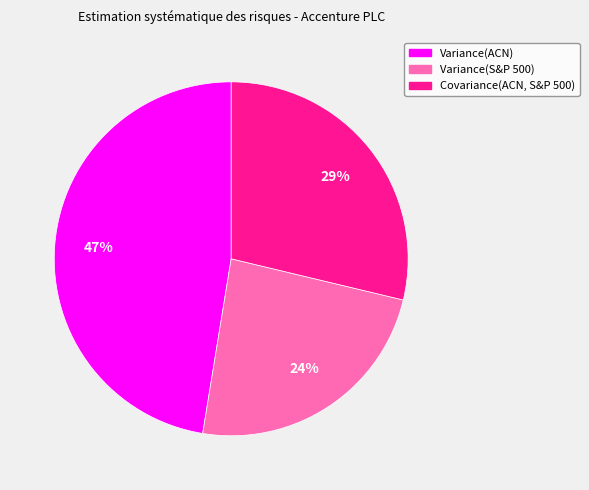

Between Variance(S&P 500) and Variance(ACN), which is larger?

Variance(ACN)